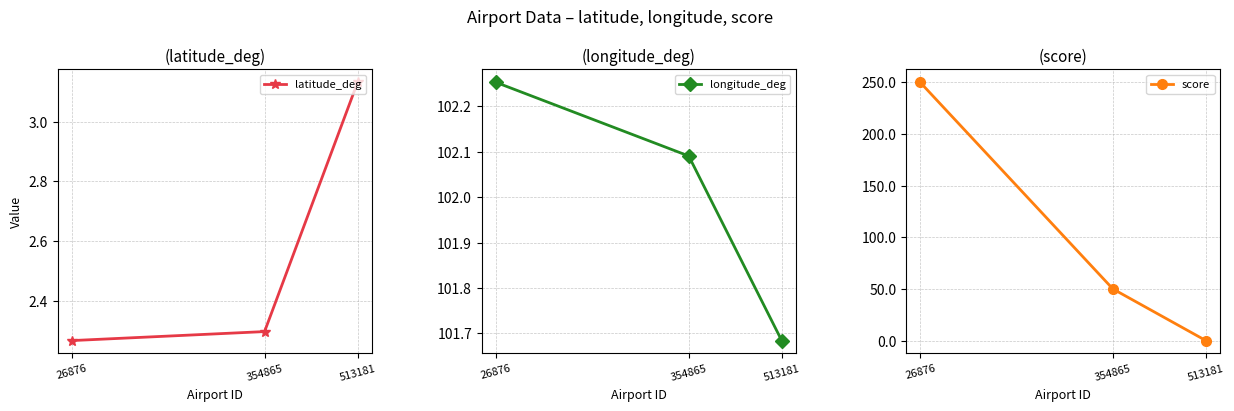

The latitude_deg series shows 3.5 at 354865. True or false?

False